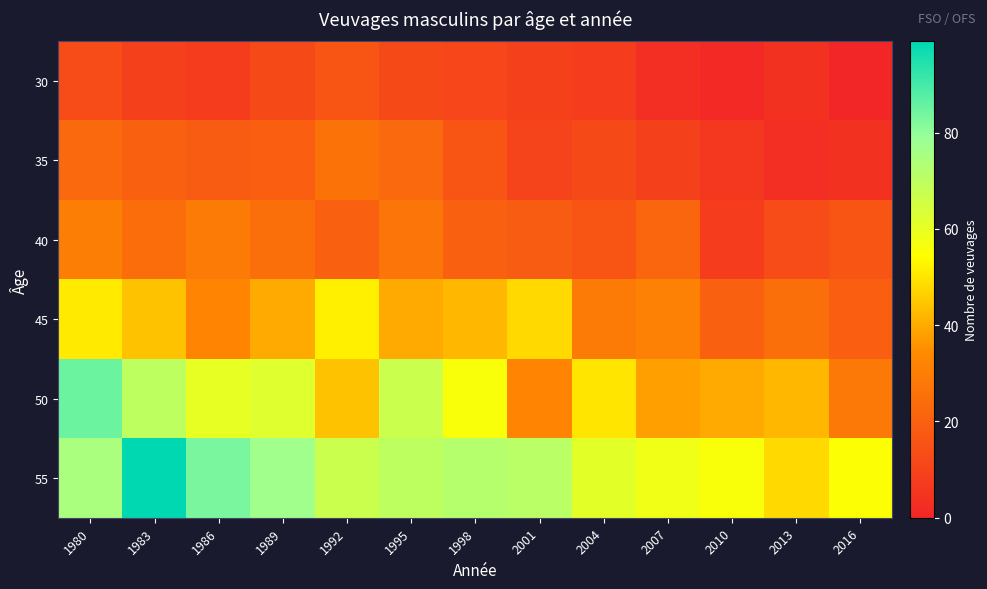

Which series changed the most between 1992 and 1995?

50